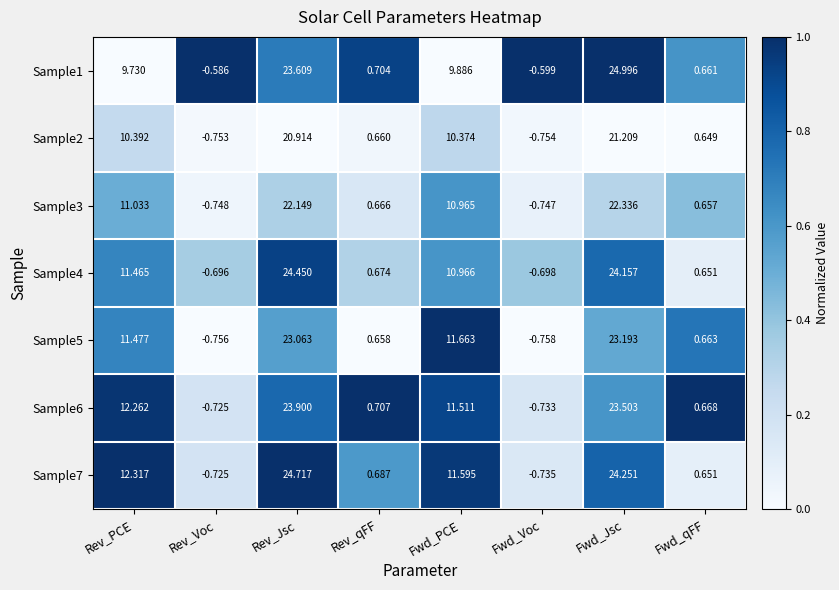

Between Rev_qFF and Fwd_qFF, which series saw the biggest shift?

Sample1